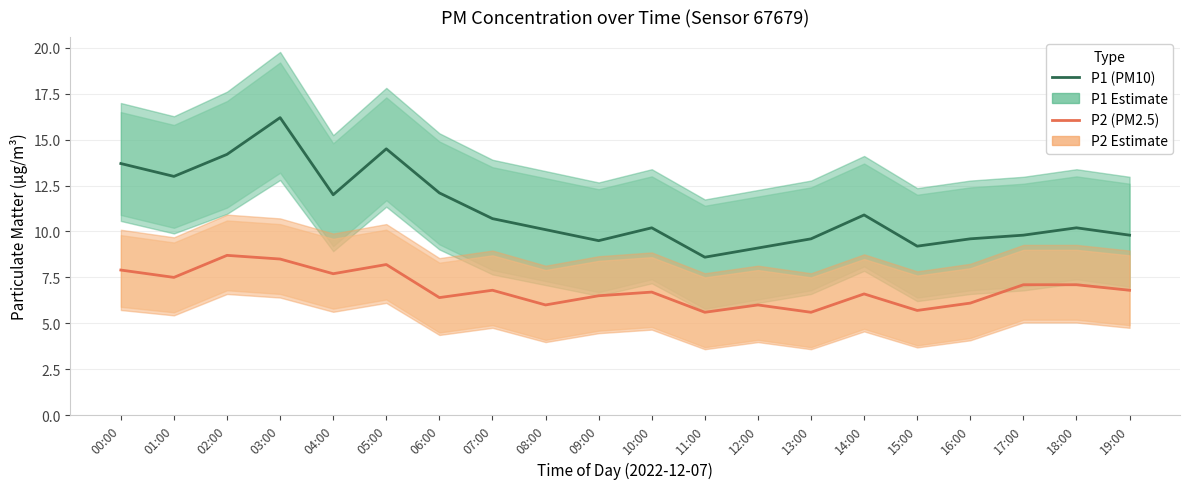

What are all the series names shown in the legend?

P1 (PM10), P2 (PM2.5)